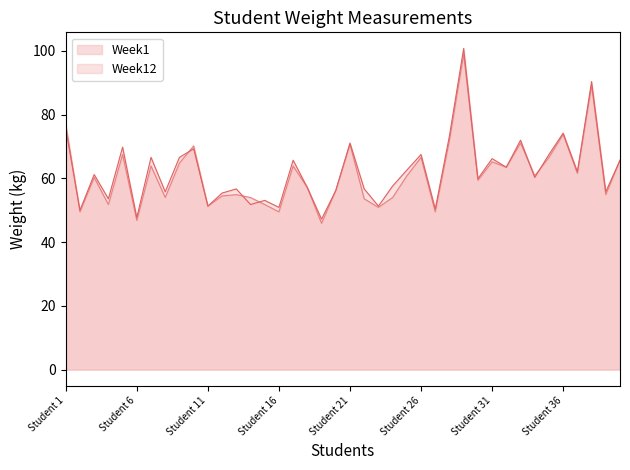

List the labels in order of Week1 value, smallest first.

Student 19, Student 6, Student 2, Student 16, Student 27, Student 23, Student 11, Student 4, Student 15, Student 22, Student 8, Student 14, Student 24, Student 12, Student 13, Student 39, Student 20, Student 18, Student 30, Student 3, Student 25, Student 34, Student 37, Student 32, Student 7, Student 17, Student 9, Student 31, Student 40, Student 26, Student 35, Student 5, Student 10, Student 21, Student 33, Student 28, Student 36, Student 1, Student 38, Student 29